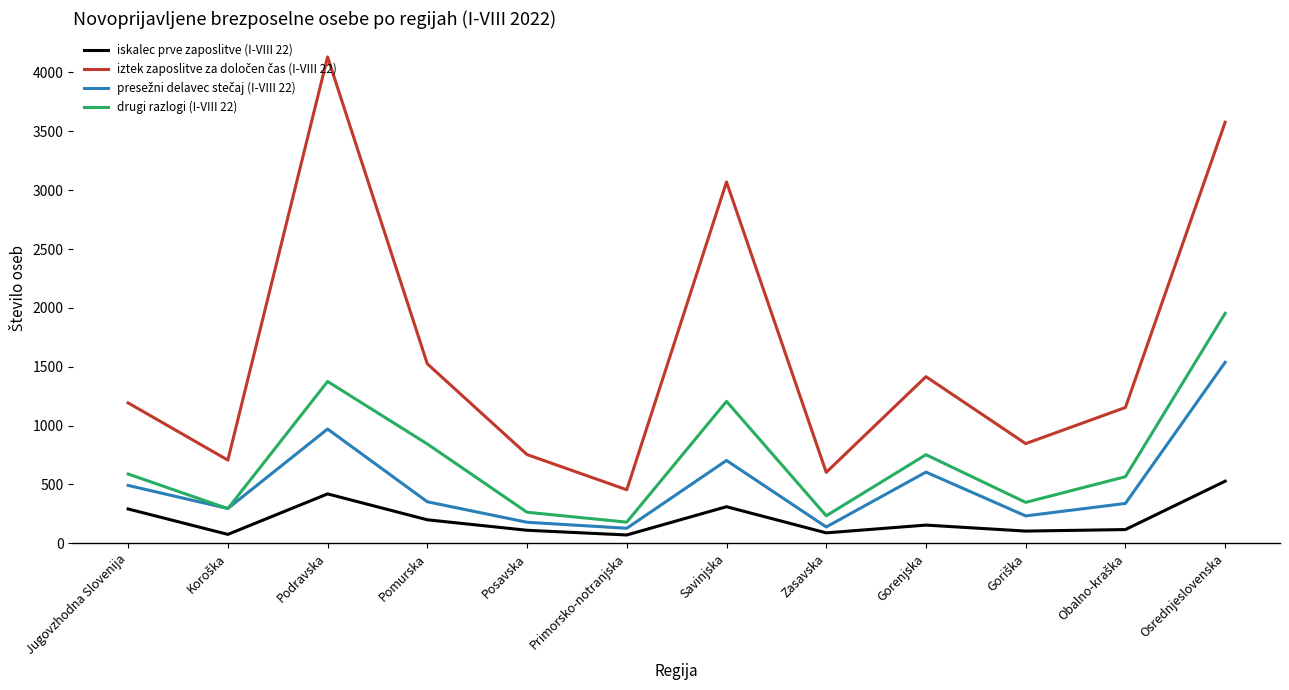

At which label does drugi razlogi (I-VIII 22) reach its peak?

Osrednjeslovenska